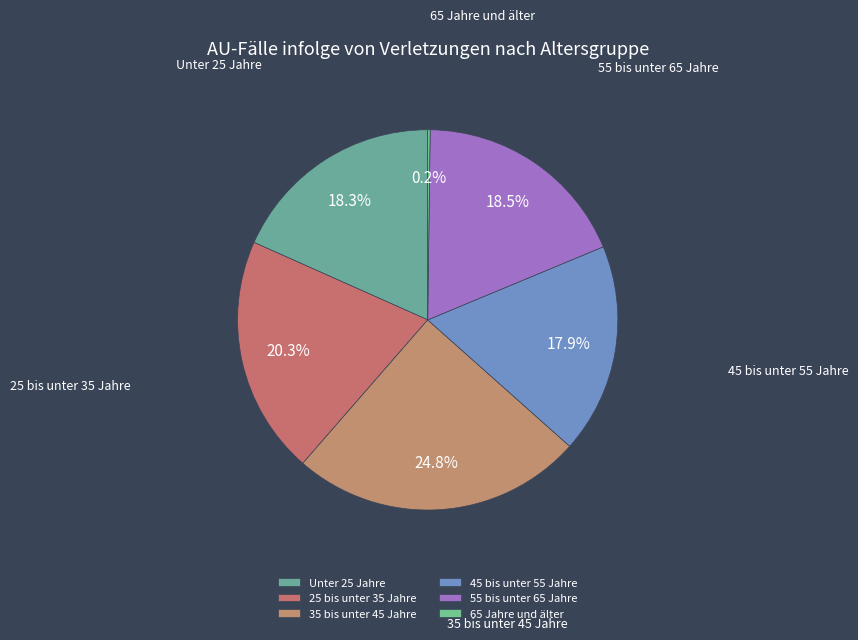

Between 65 Jahre und älter and Unter 25 Jahre, which is larger?

Unter 25 Jahre